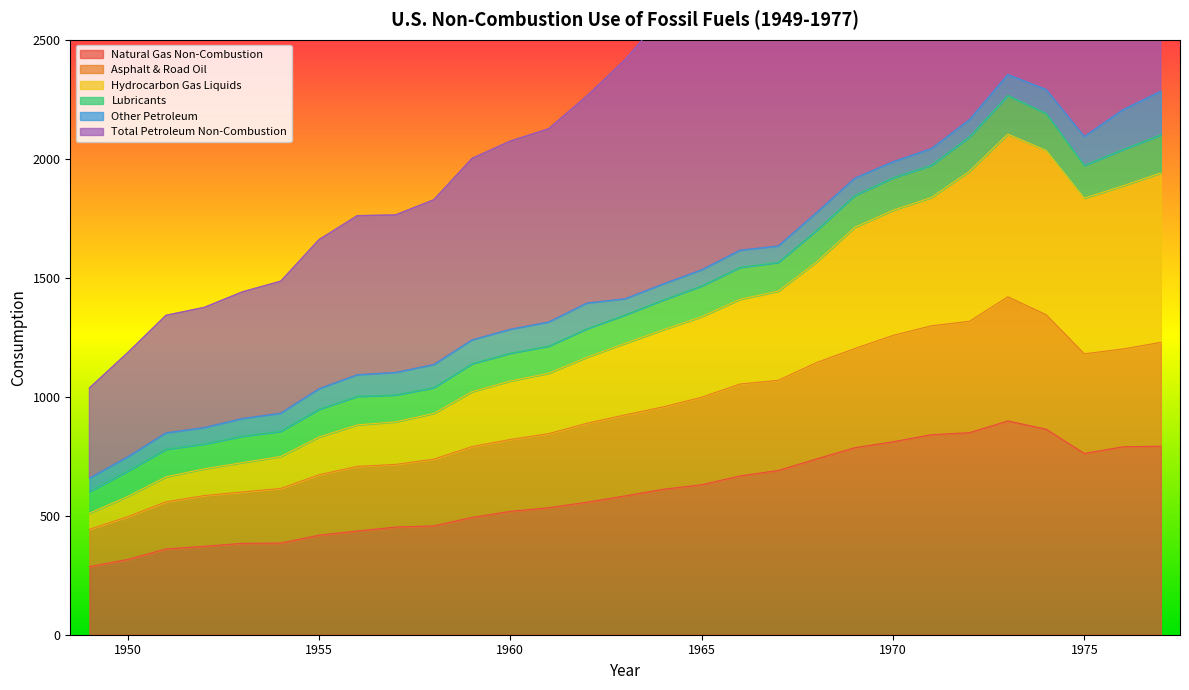

Where is Total Petroleum Non-Combustion nearest to the value 1505?

1965